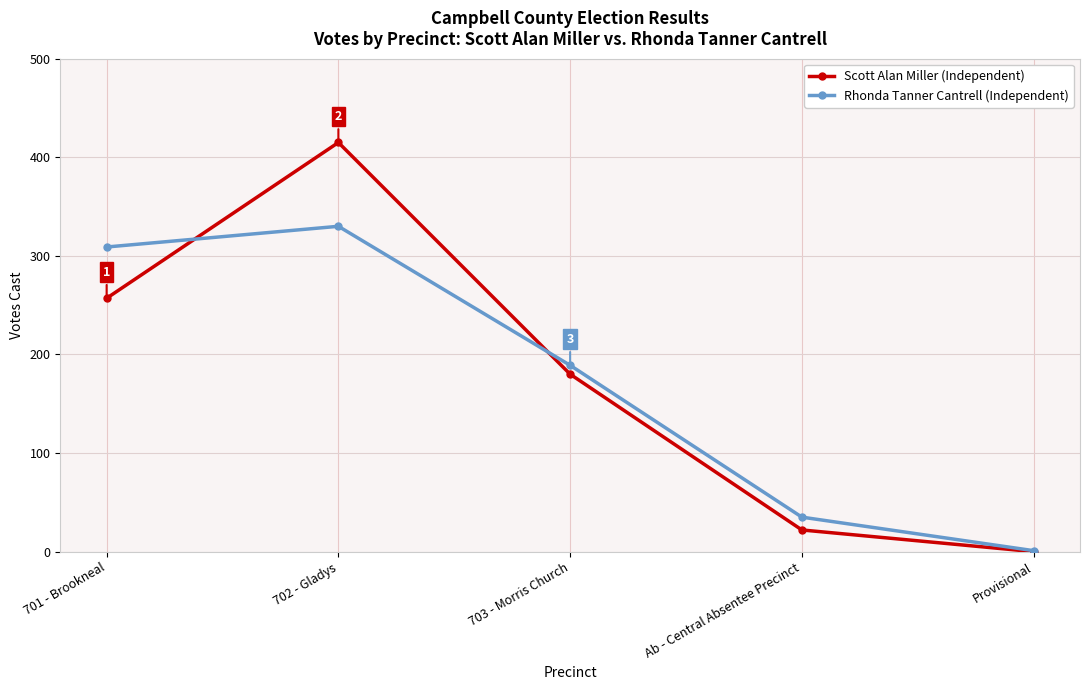

Read the Rhonda Tanner Cantrell (Independent) value at 702 - Gladys, to the nearest 50.

350